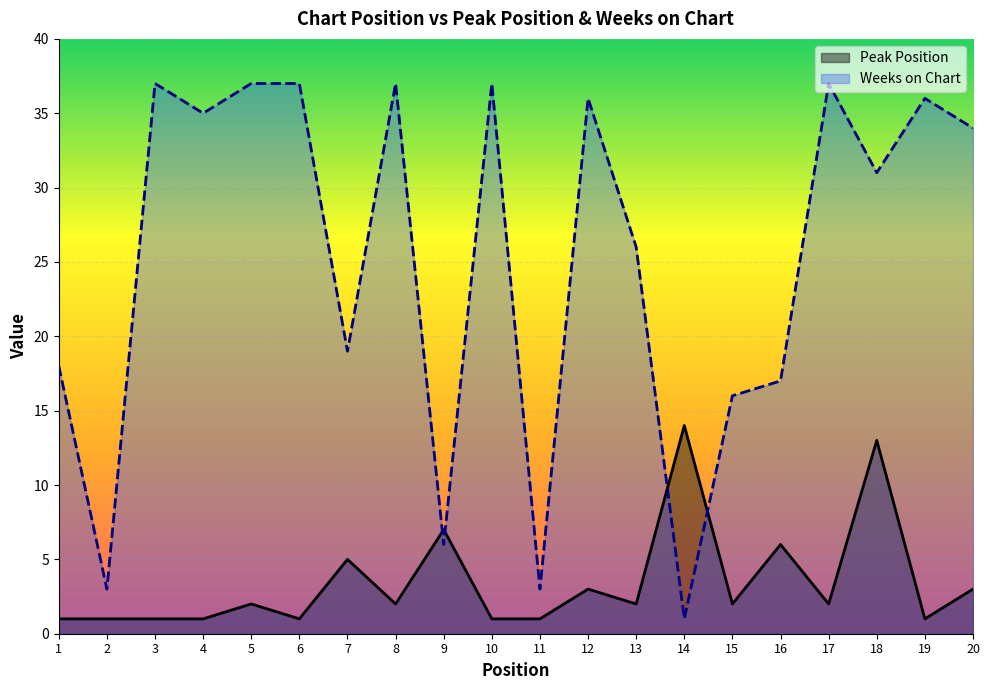

Where do Peak Position and Weeks on Chart first cross each other?

8 and 9